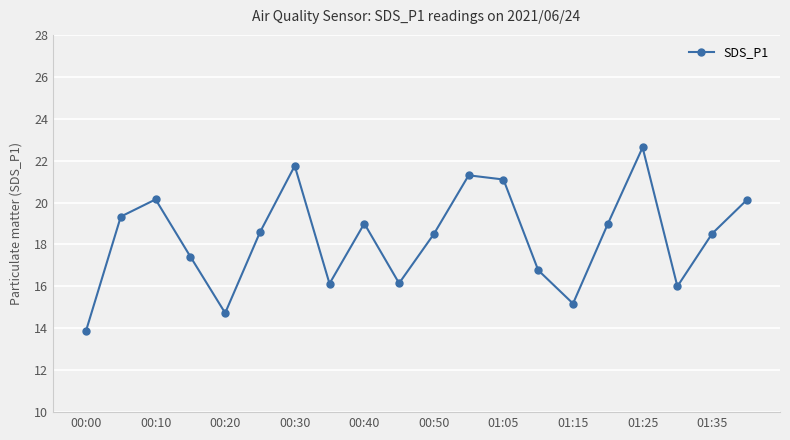

What is the value of the 2nd point from the left?

19.3